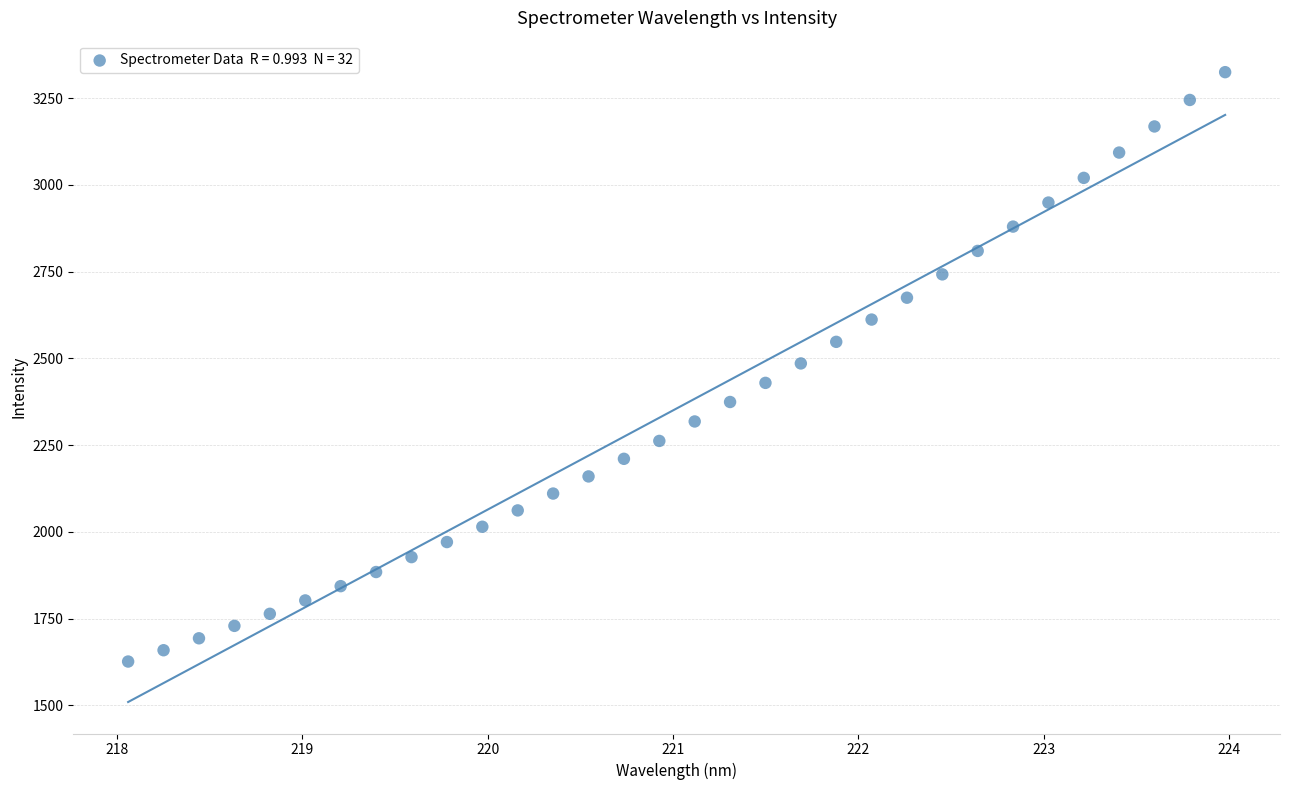

What is the range of X values (max minus min)?

5.9